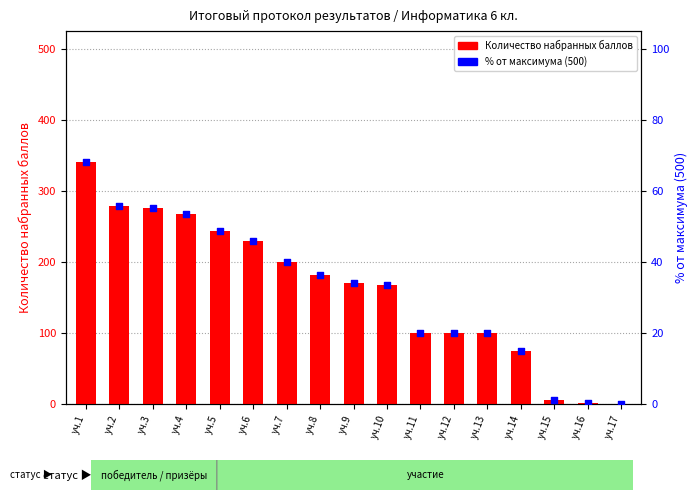

Which series reaches the minimum Y coordinate?

Количество набранных баллов